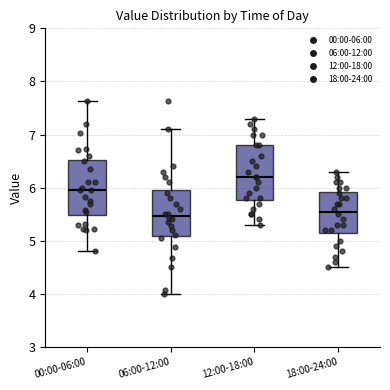

Reading left to right, read every box against the y-axis: the position of its median line, the range the box covers, and the ends of its whiskers. The values are not printed on the chart, so give them approximately, as read against the axis.

00:00-06:00: median 6.0, box 5.5 to 6.5, whiskers 4.8 to 7.6
06:00-12:00: median 5.5, box 5.1 to 6.0, whiskers 4.0 to 7.1
12:00-18:00: median 6.2, box 5.8 to 6.8, whiskers 5.3 to 7.3
18:00-24:00: median 5.6, box 5.2 to 5.9, whiskers 4.5 to 6.3